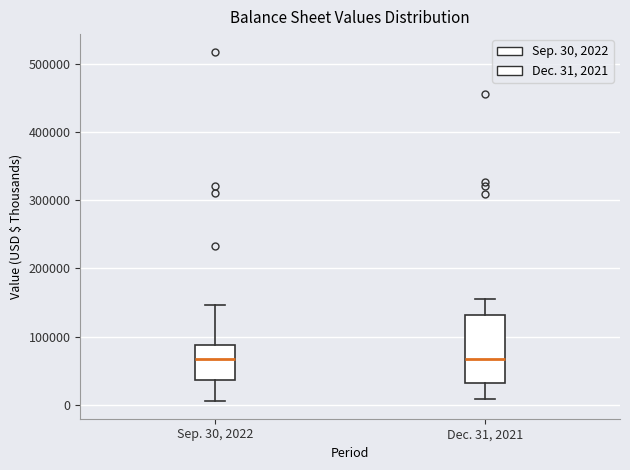

Reading left to right, read every box against the y-axis: the position of its median line, the range the box covers, and the ends of its whiskers. The values are not printed on the chart, so give them approximately, as read against the axis.

Sep. 30, 2022: median 70000, box 40000 to 90000, whiskers 10000 to 150000
Dec. 31, 2021: median 70000, box 30000 to 130000, whiskers 10000 to 150000